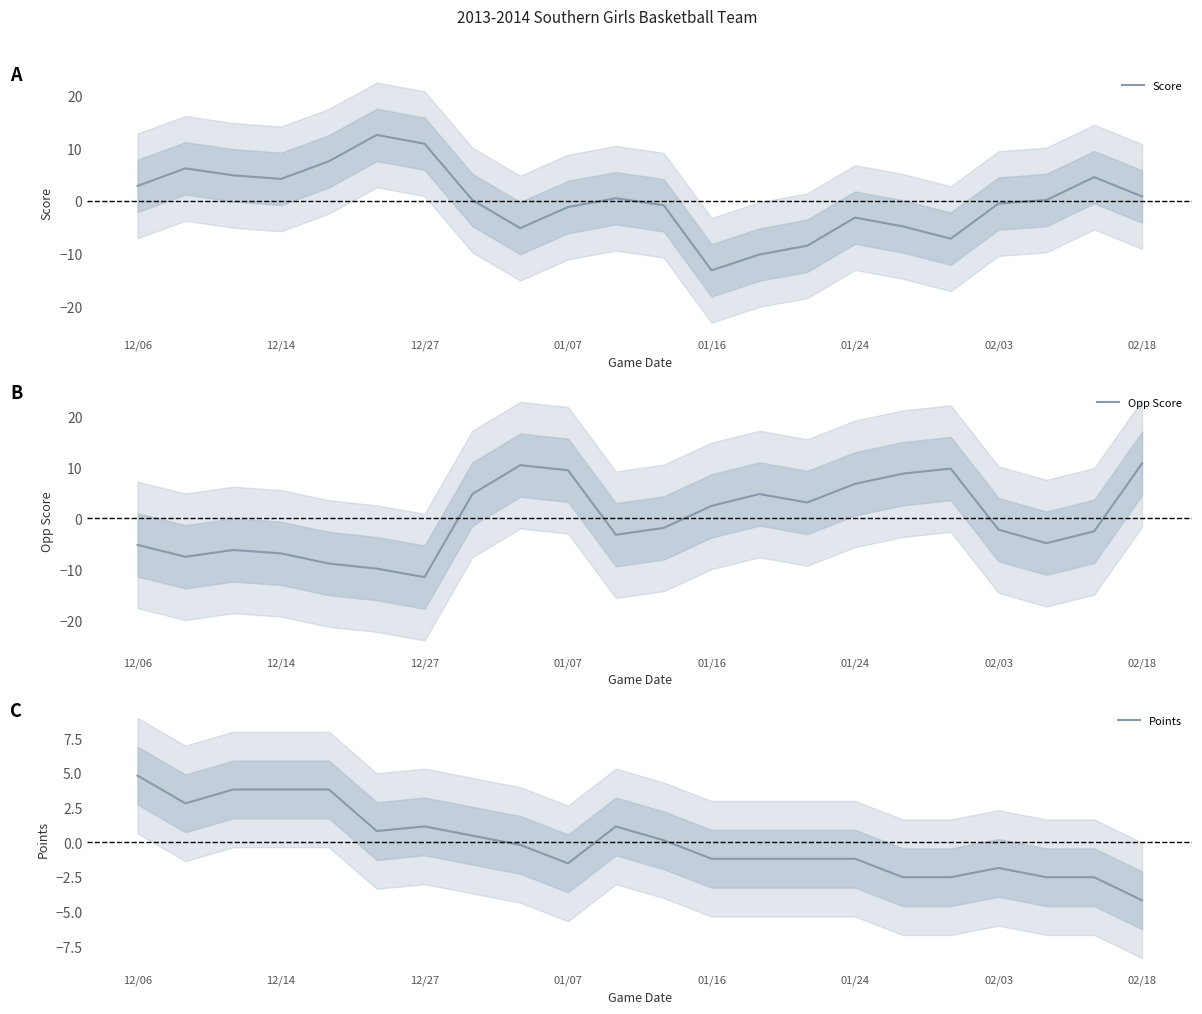

How many times do Score and Opp Score cross each other?

5